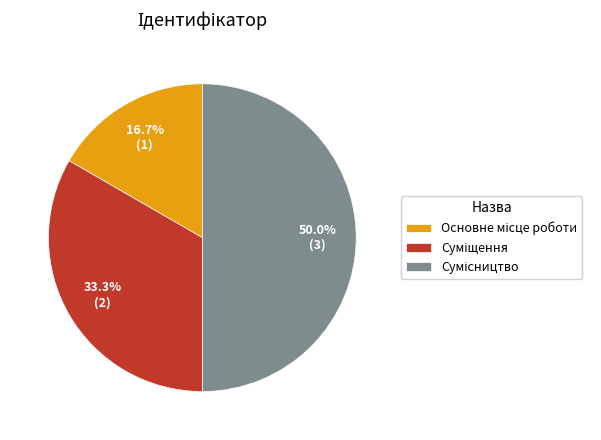

Count the number of slices in the pie.

3